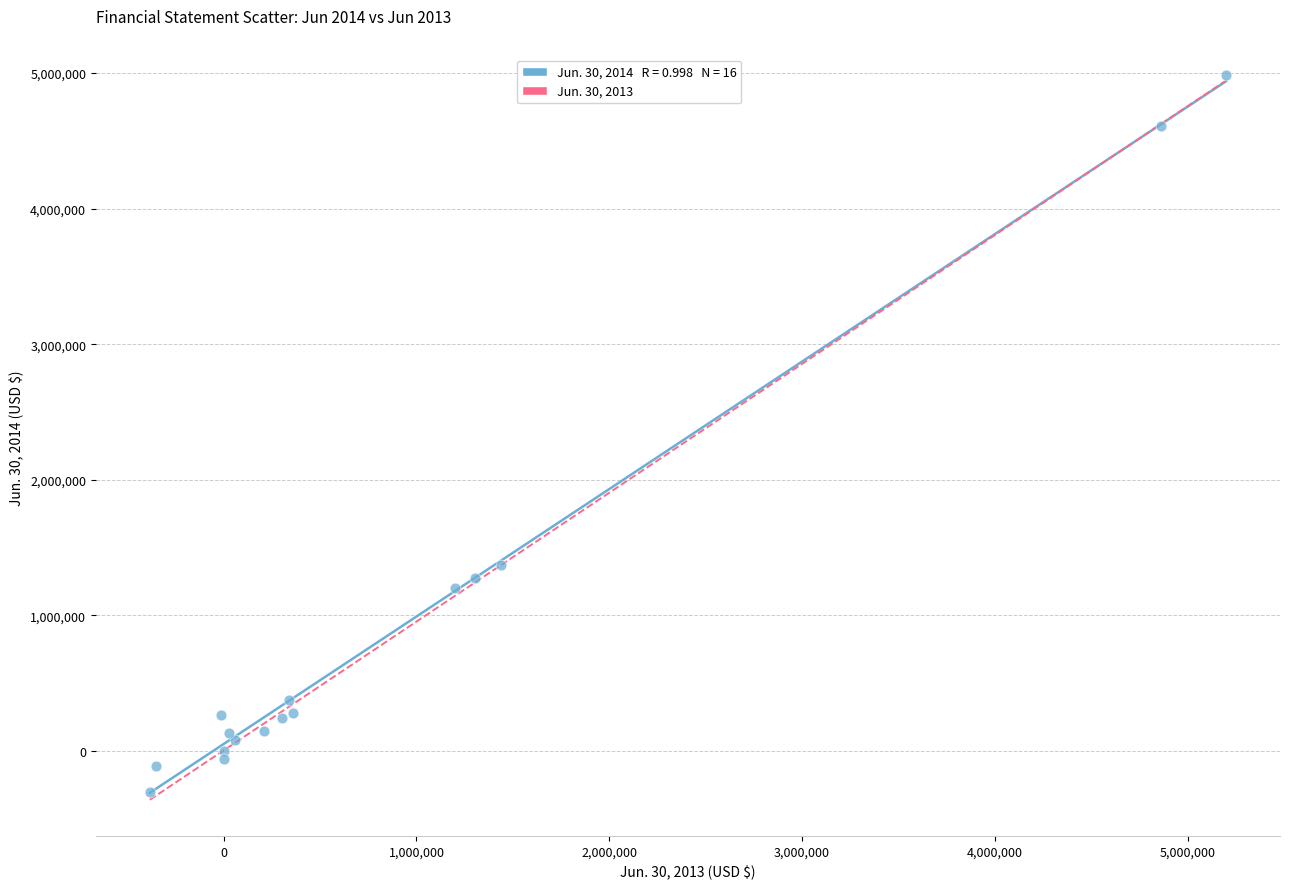

What Y value in the scatter plot is closest to 2341328?

1375745